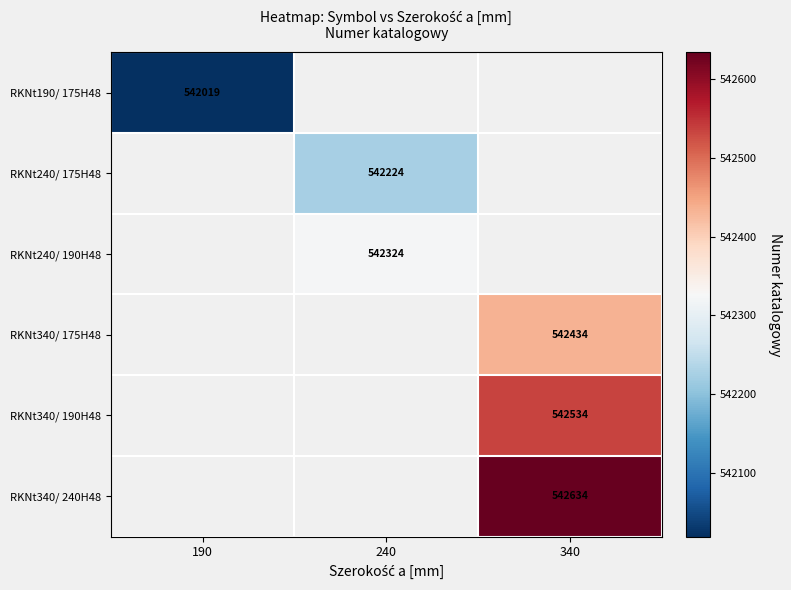

Is it true that RKNt340/ 190H48 equals 542534 at 340?

True